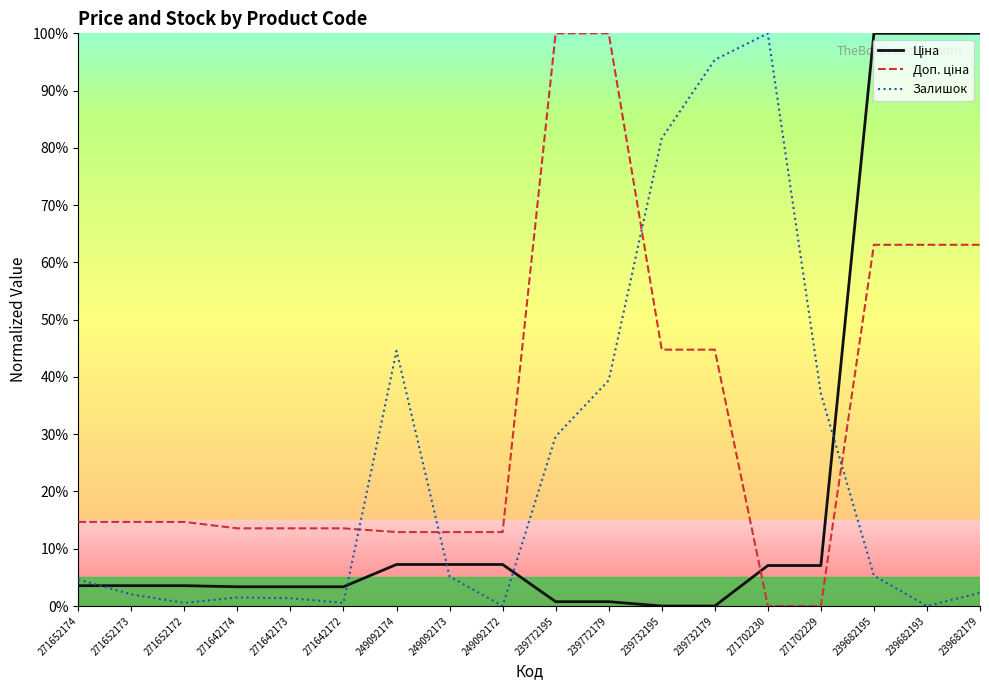

What is the value of the Ціна point at the 15th from the left?

0.1